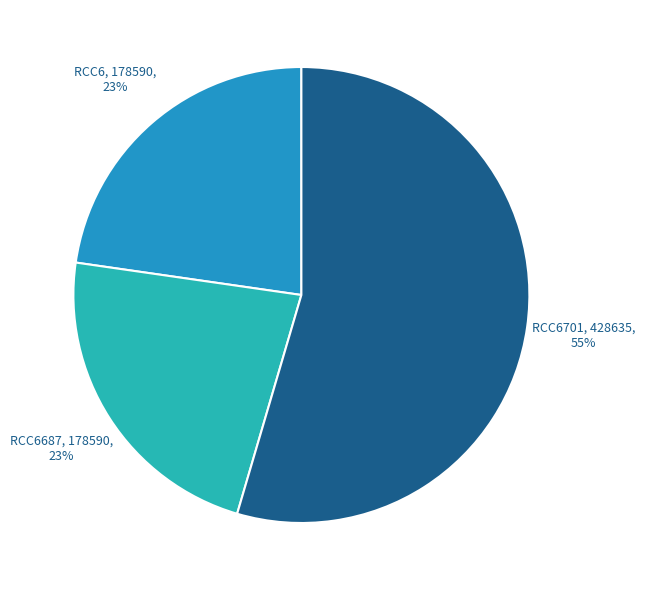

Combined, do RCC6687 and RCC6 account for over 50%?

No